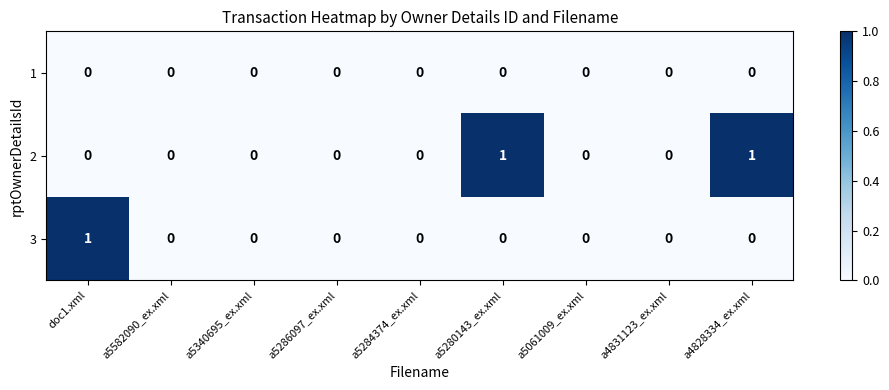

Which series changed the most between doc1.xml and a5286097_ex.xml?

3